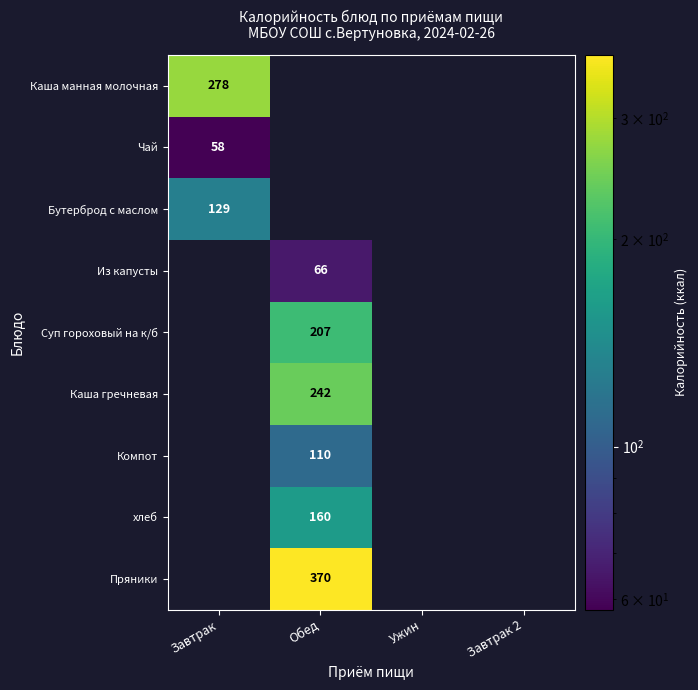

True or false: Бутерброд с маслом has a value of 75 at Завтрак.

False